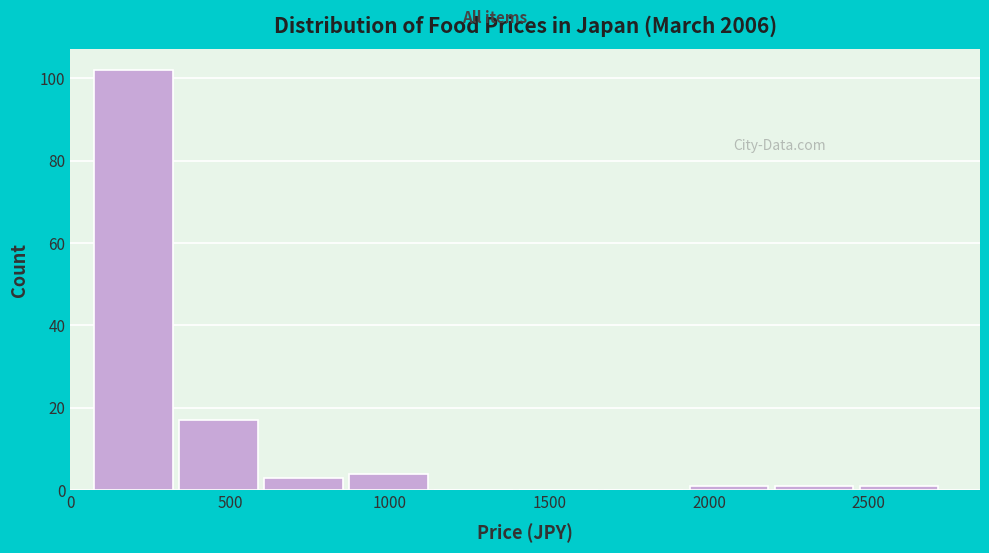

Reading left to right, transcribe this chart: for each bar, give the range it covers on the x-axis and its height. Neither the bar edges nor the heights are printed on the chart, so give them approximately, as read against the axes.

50 to 350: 102
350 to 600: 18
600 to 850: 4
850 to 1150: 4
1150 to 1400: 0
1400 to 1650: 0
1650 to 1950: 0
1950 to 2200: under 2
2200 to 2450: under 2
2450 to 2750: under 2